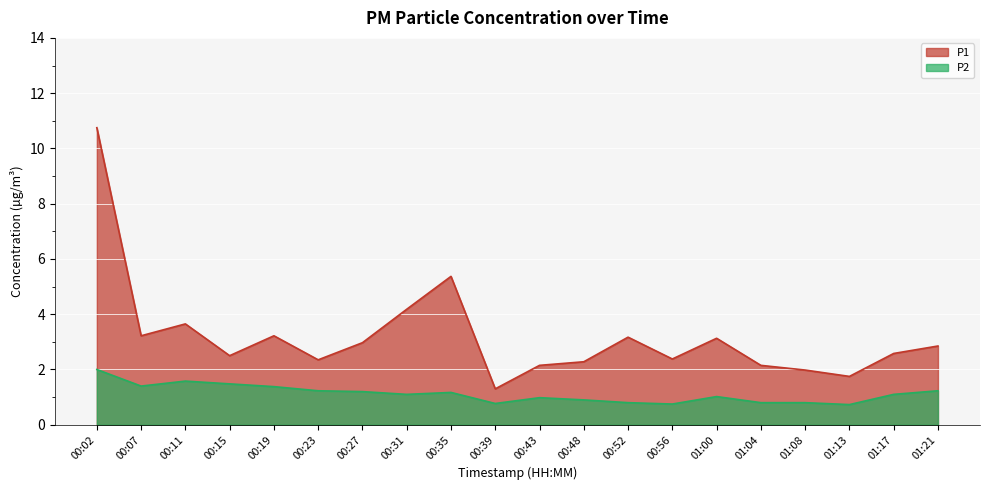

What is the average value of the P1 series?

3.2